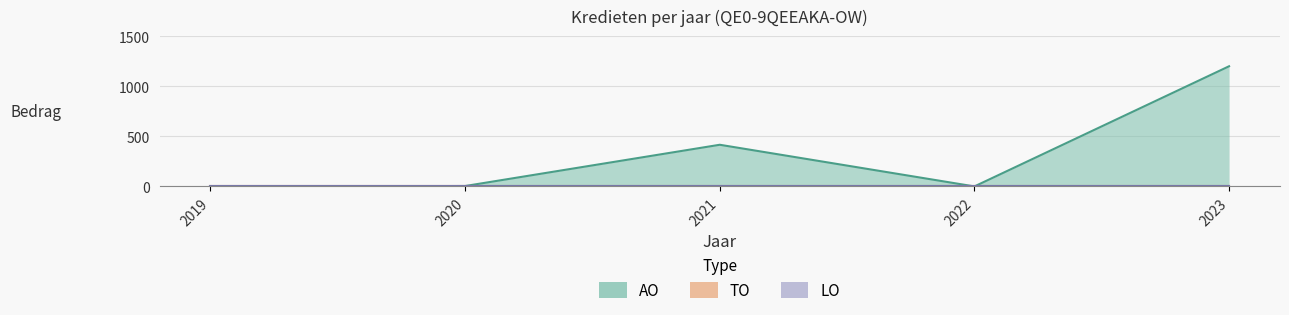

True or false: TO has more than 0 points higher than both neighbors.

False